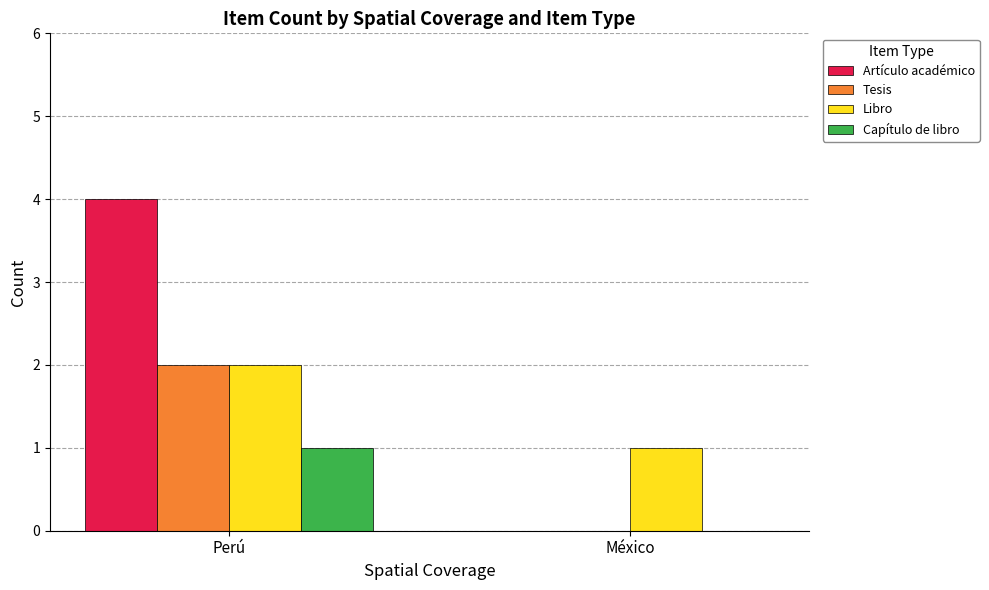

Which series has the largest total across all categories?

Artículo académico